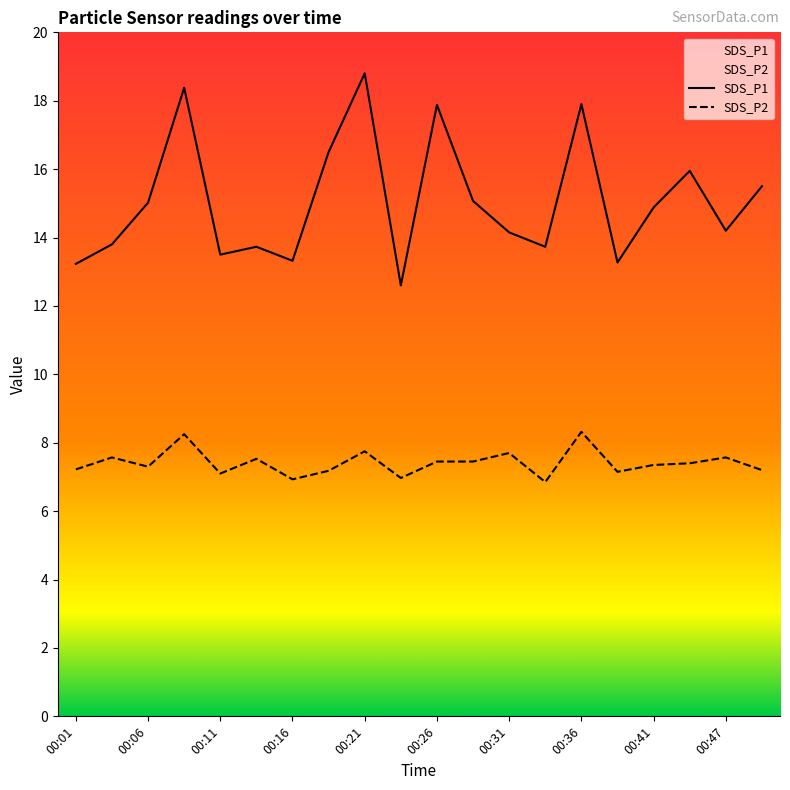

What is the average value of the SDS_P2 series?

7.4